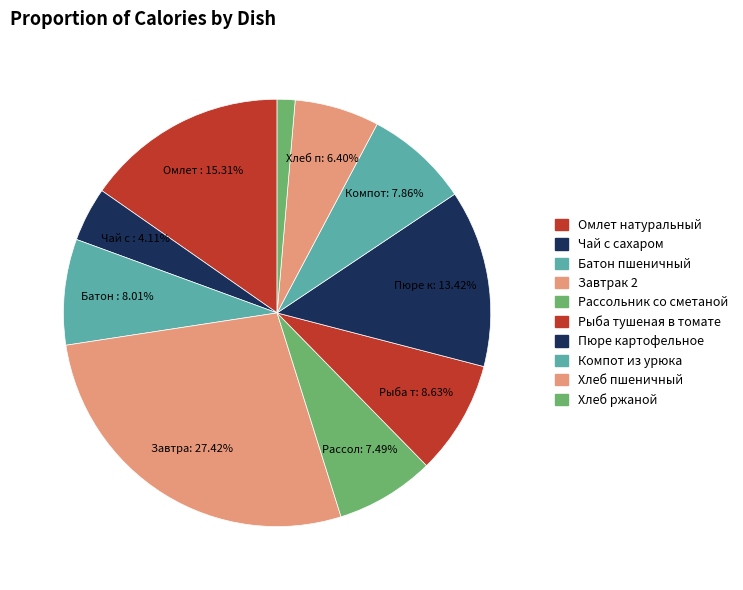

Count the number of slices in the pie.

10